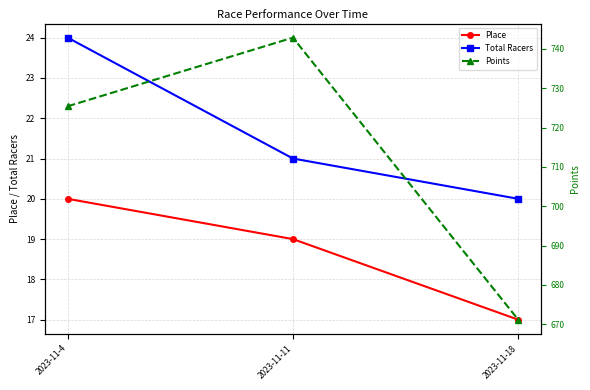

Count the number of categories in the chart.

3